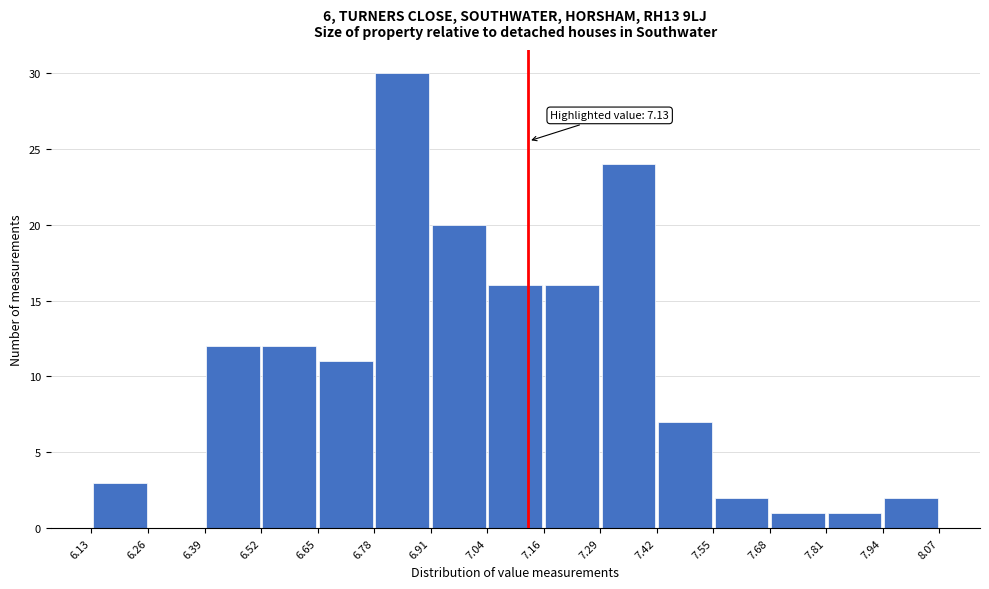

Which range on the x-axis has the tallest bar?

6.78 to 6.91